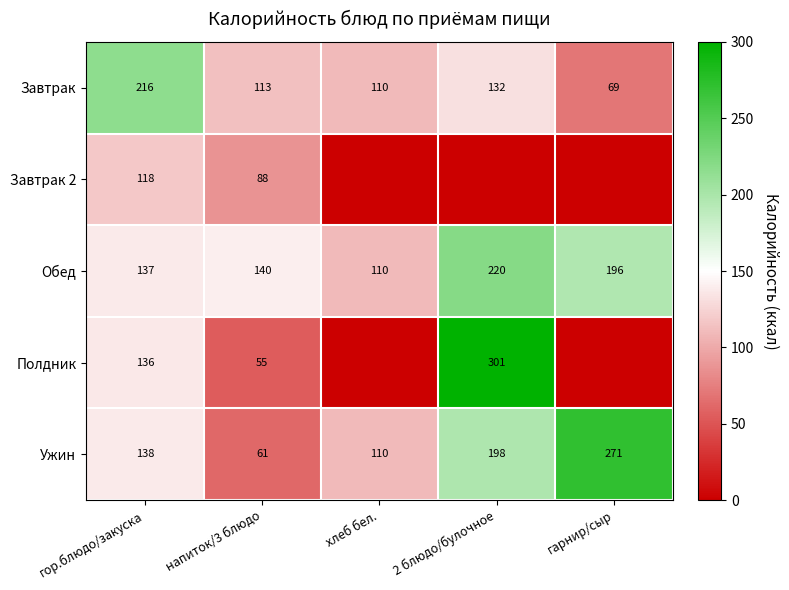

Which category has the lowest value across all series?

хлеб бел.